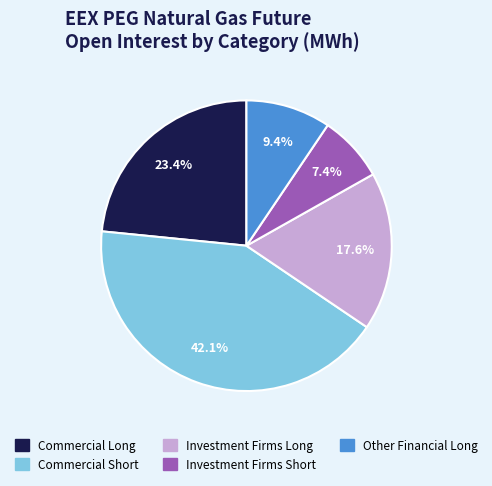

Which slice is the largest?

Commercial Short